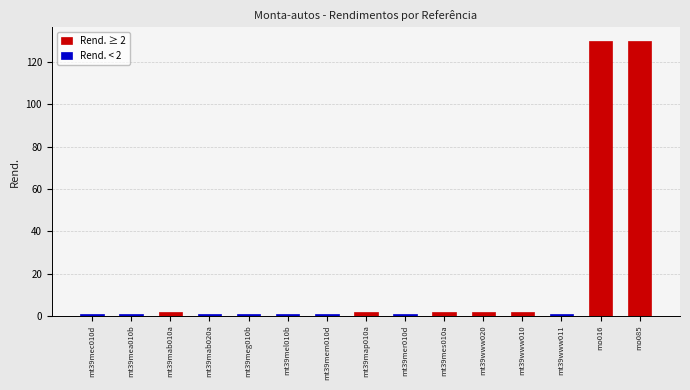

Is the value of Rend. < 2 at mt39map010a greater than the value of Rend. ≥ 2 at mt39mem010d?

No